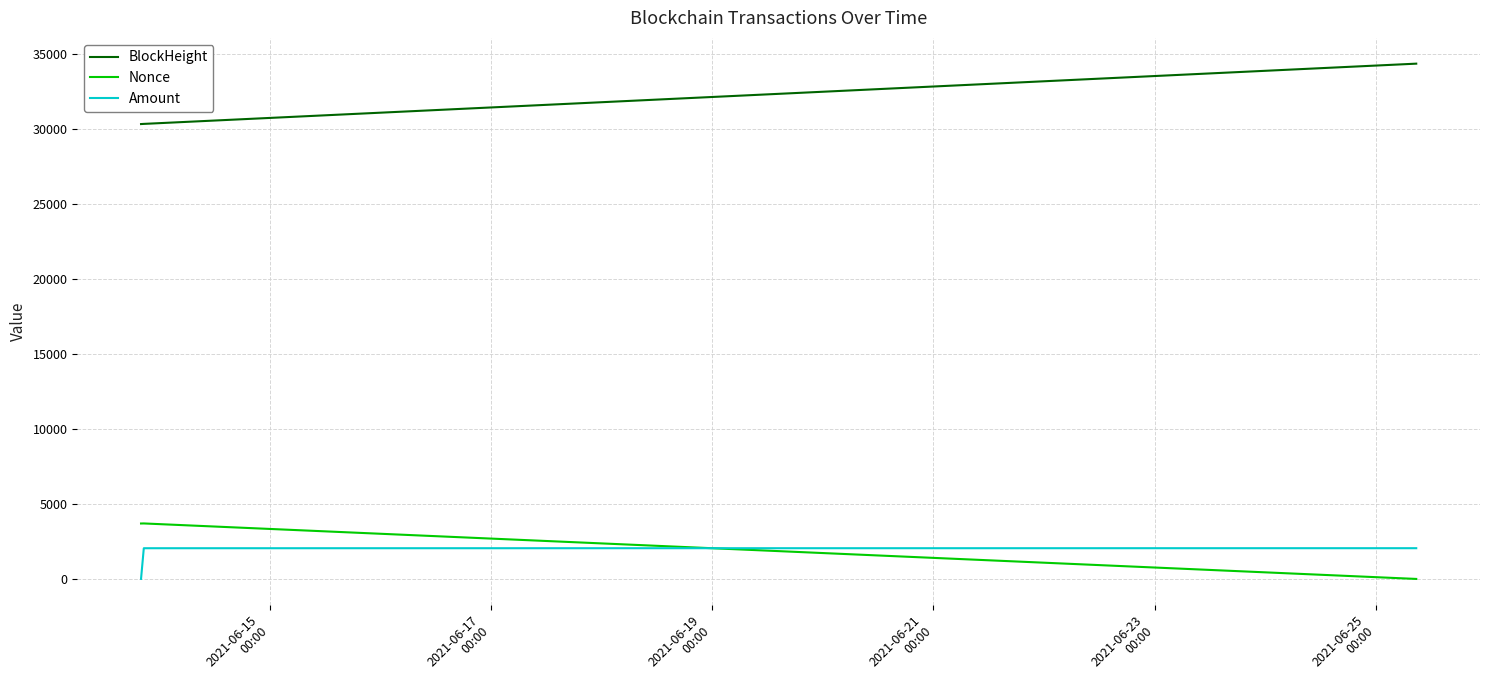

What is the highest value of the Nonce series?

3700.0